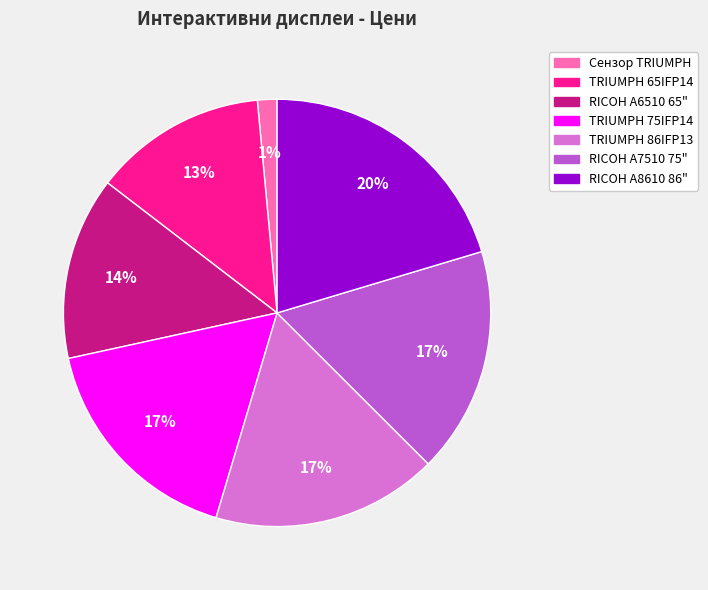

Is the sum of TRIUMPH 86IFP13 and RICOH A8610 86" greater than half?

No